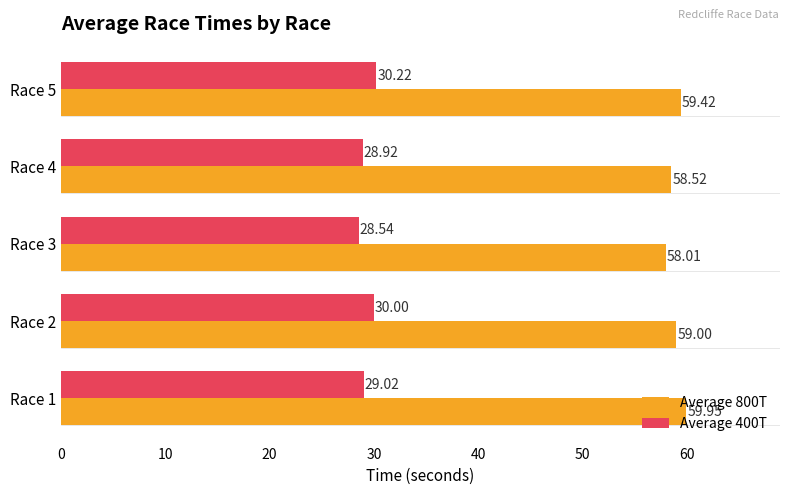

At how many categories does at least one series exceed 29?

5